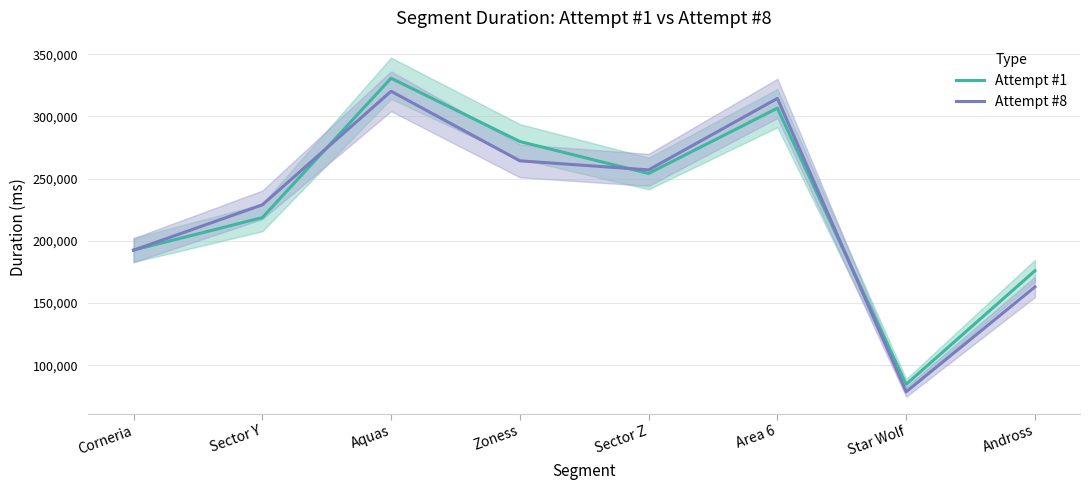

Rank the series by their maximum value, from lowest to highest.

Attempt #8, Attempt #1